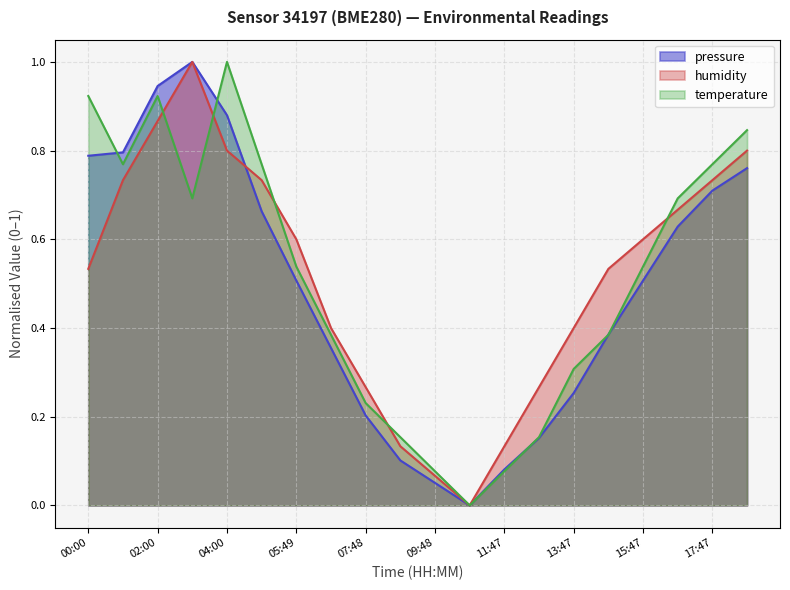

At which category does temperature reach its first local peak?

02:00